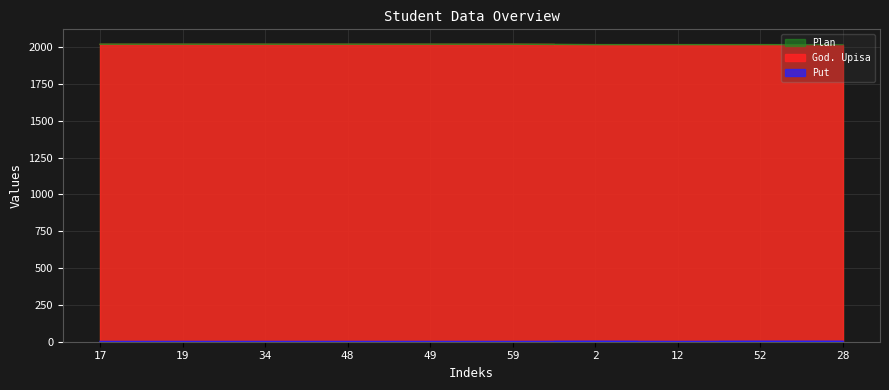

How many series are shown in this chart?

3